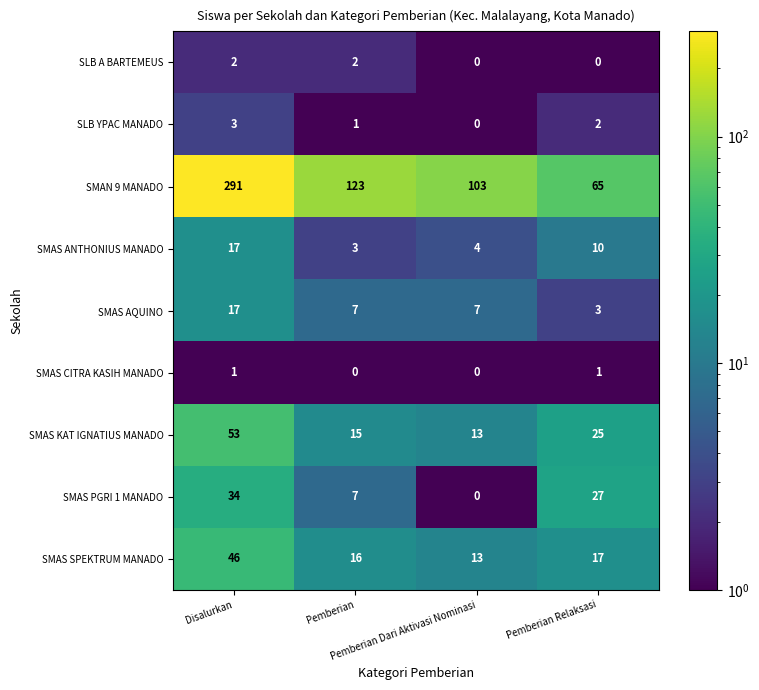

What is the sum of all SMAS ANTHONIUS MANADO values?

34